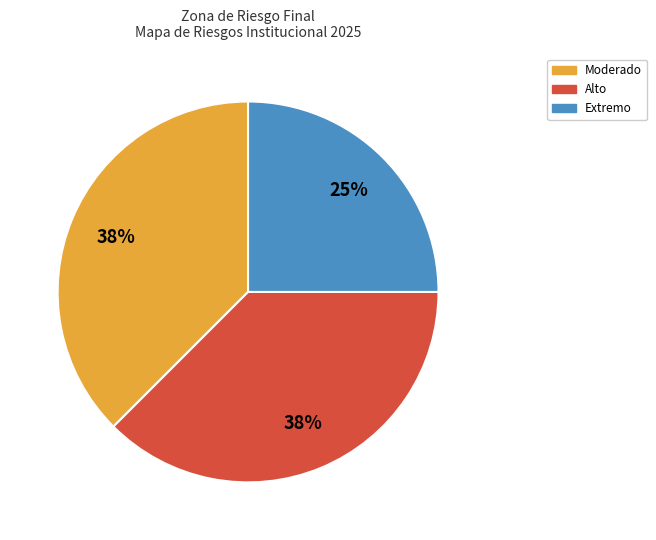

What is the smallest slice in the pie chart?

Extremo